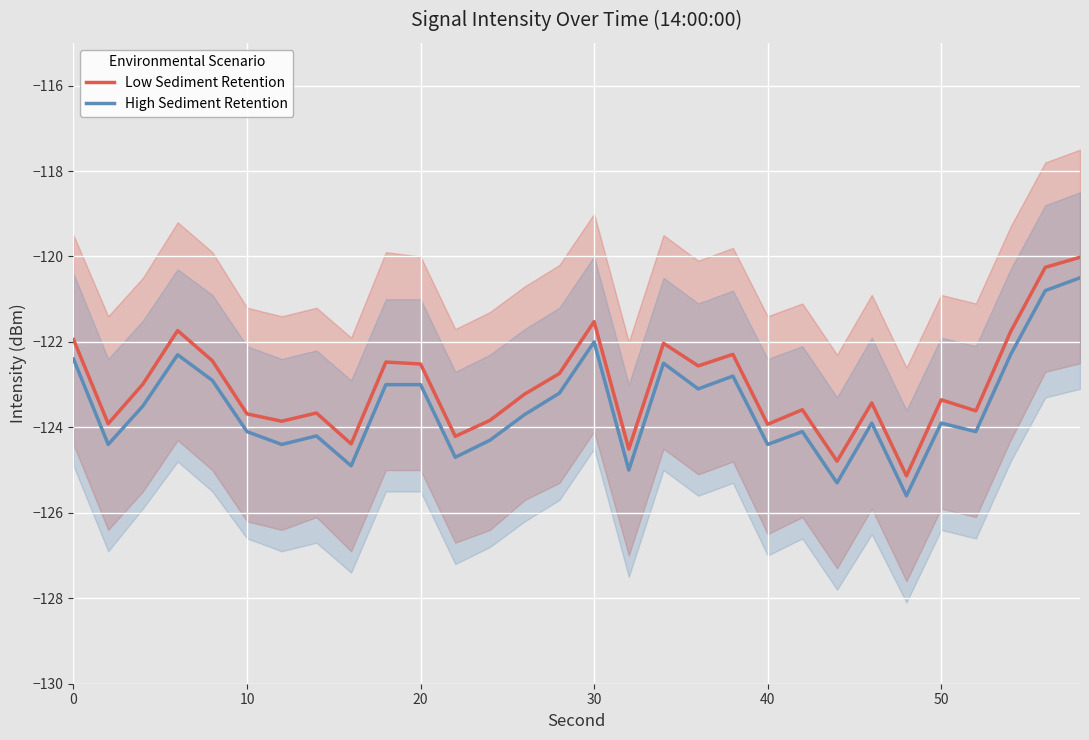

What is the lowest value of the High Sediment Retention series?

-125.6